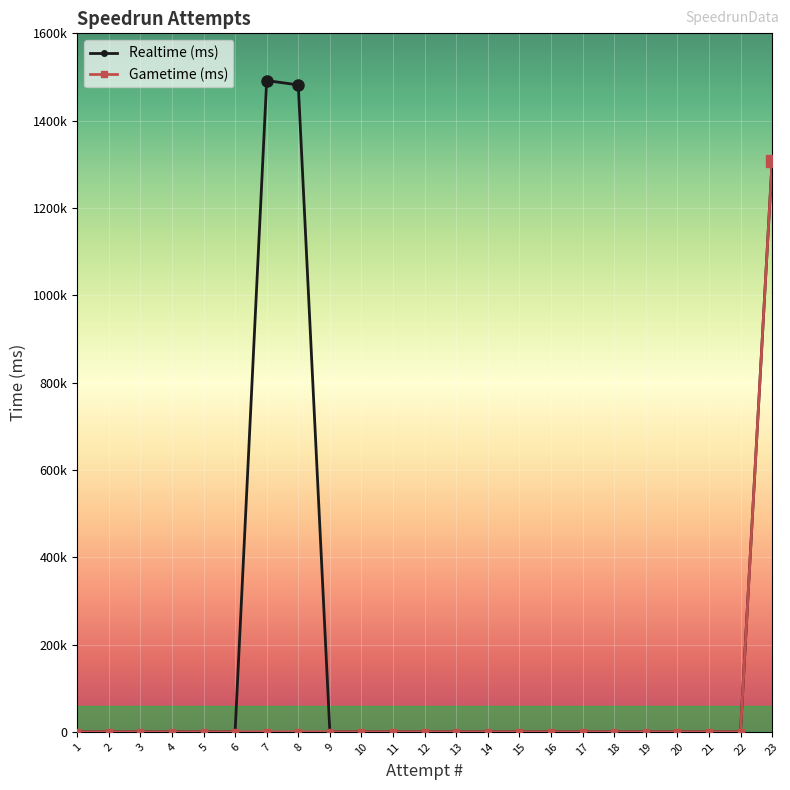

True or false: Gametime (ms) has more than 1 interior local peaks.

False